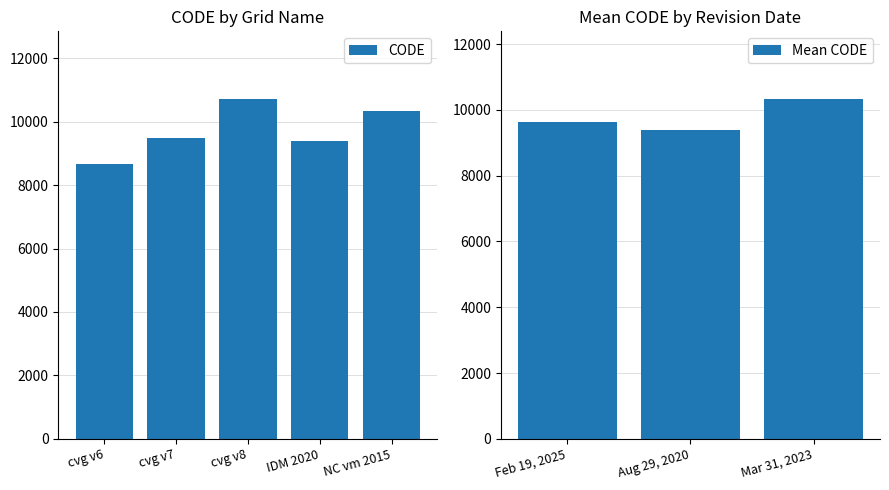

The value of CODE at cvg v6 is 8676. True or false?

True